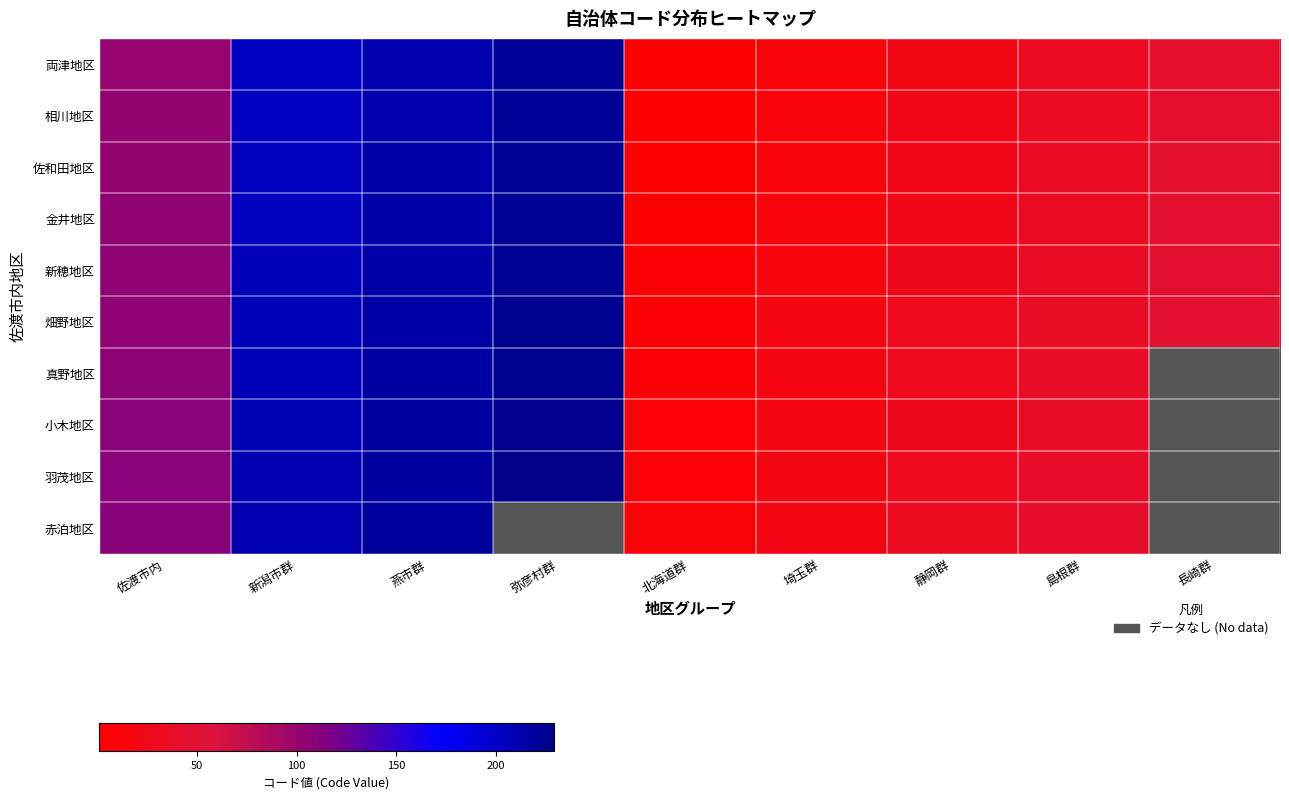

True or false: 畑野地区 has a value of 44.8 at 燕市群.

False